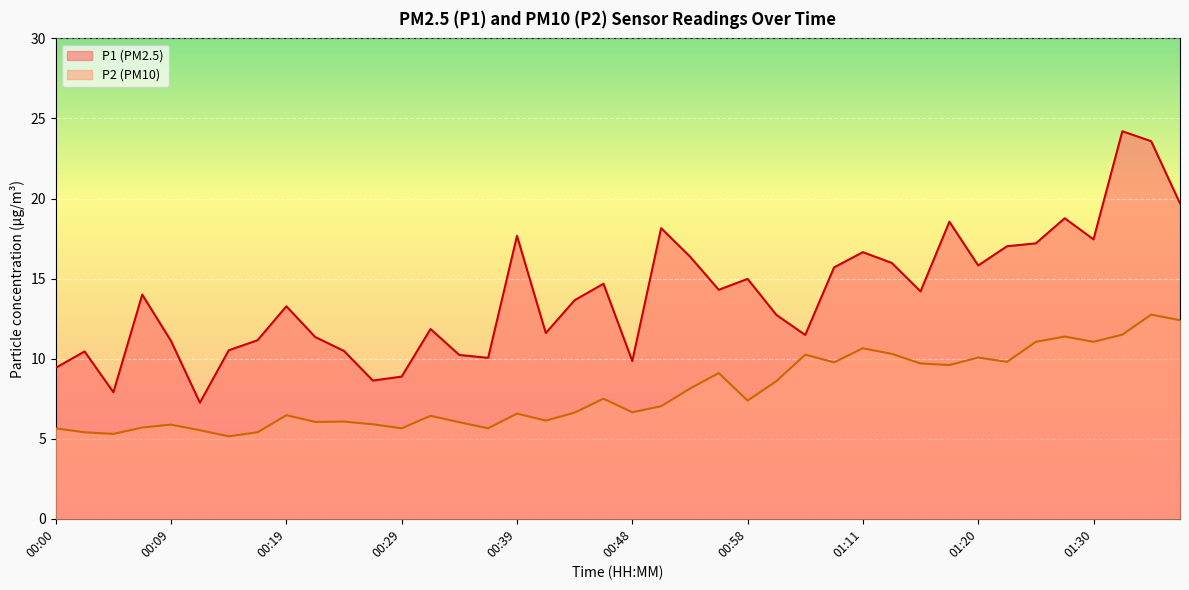

What is the total value across all series at 00:46?

22.2